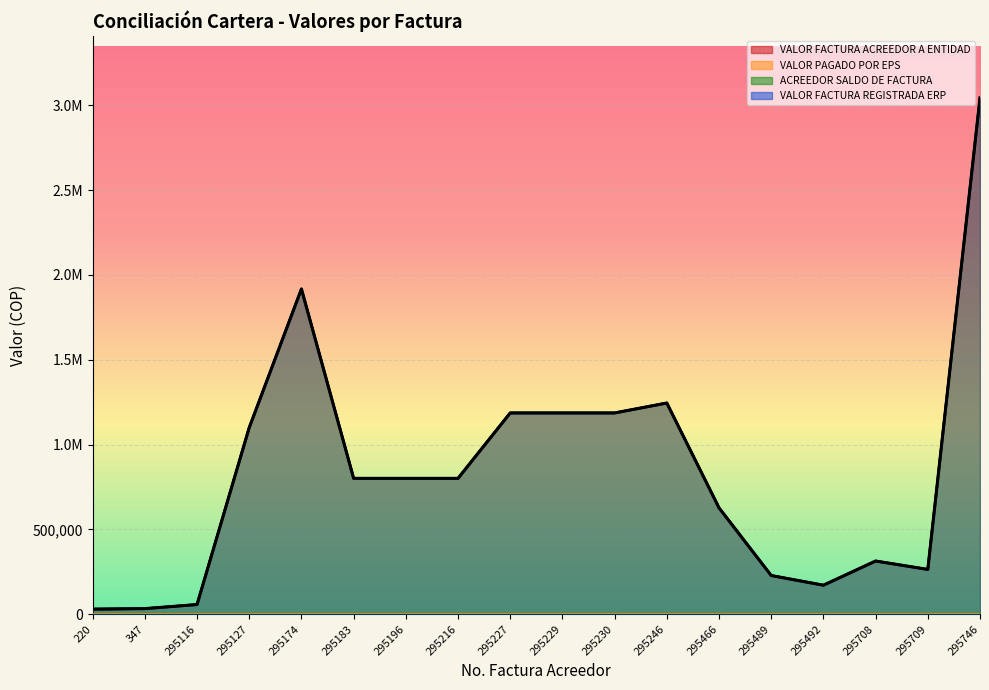

True or false: ACREEDOR SALDO DE FACTURA and VALOR FACTURA REGISTRADA ERP cross at least once.

False